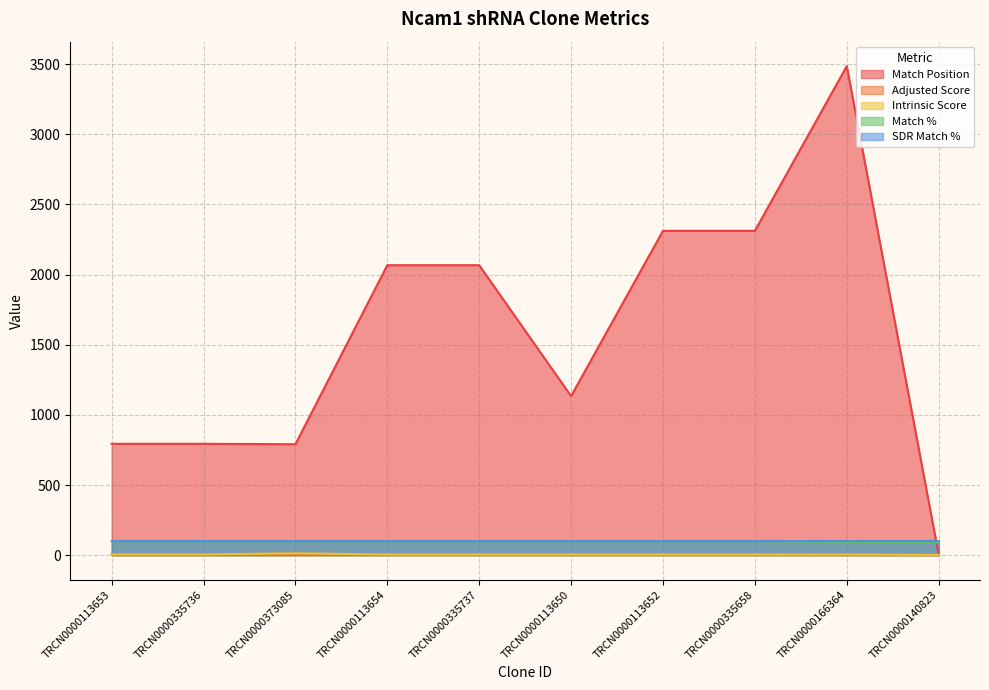

Is it true that Match Position equals 5.0 at TRCN0000140823?

True